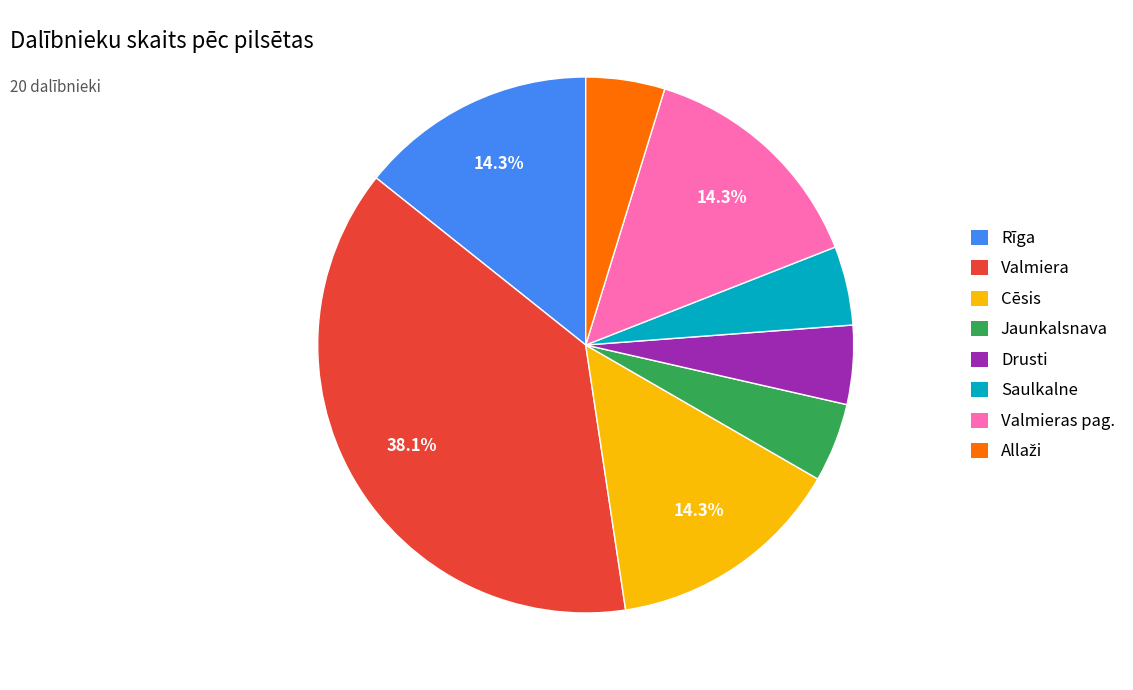

Which category has the biggest portion of the pie?

Valmiera